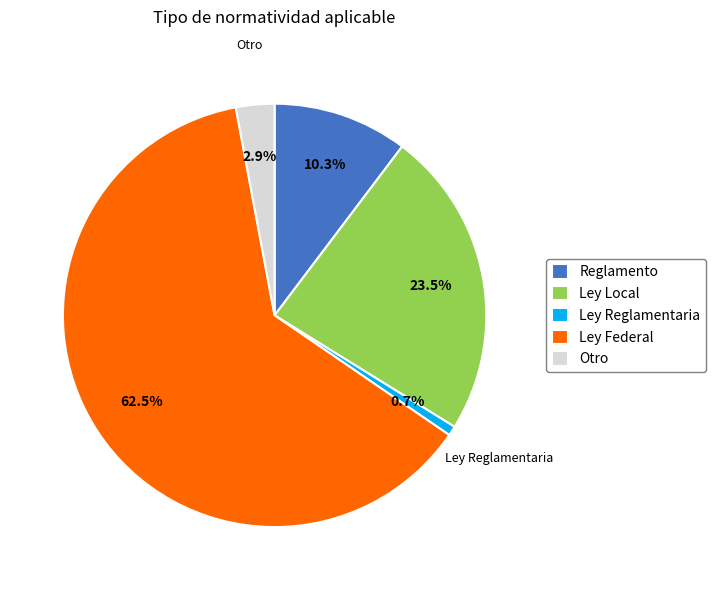

Which category has the smallest portion of the pie?

Ley Reglamentaria